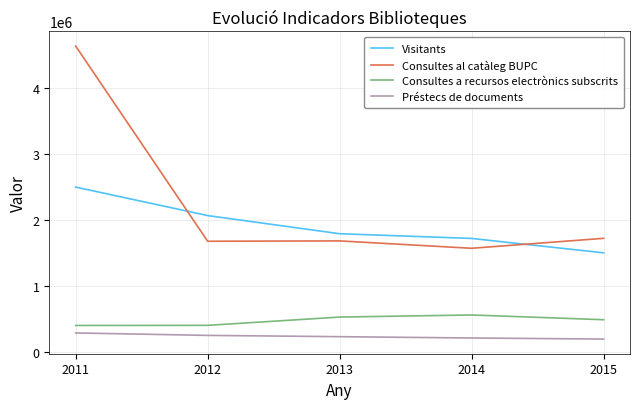

What is the smallest value displayed?

193825